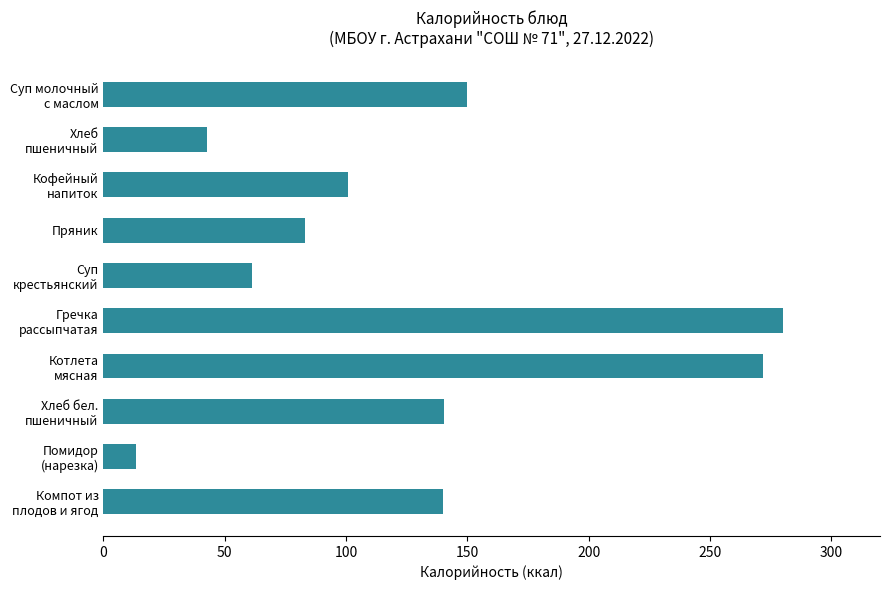

How many data points are less than 140?

5